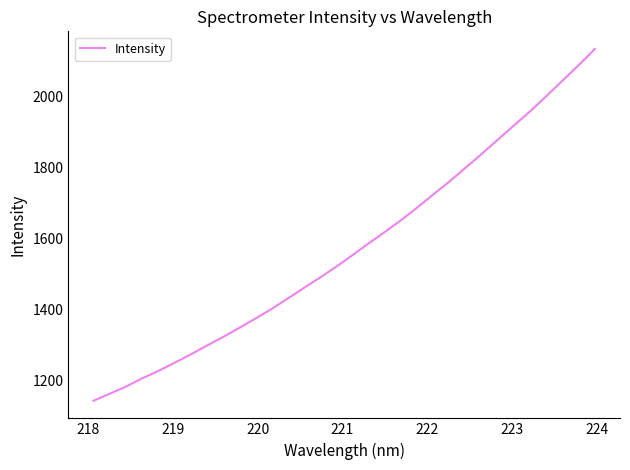

What is the maximum value shown in the chart?

2134.4